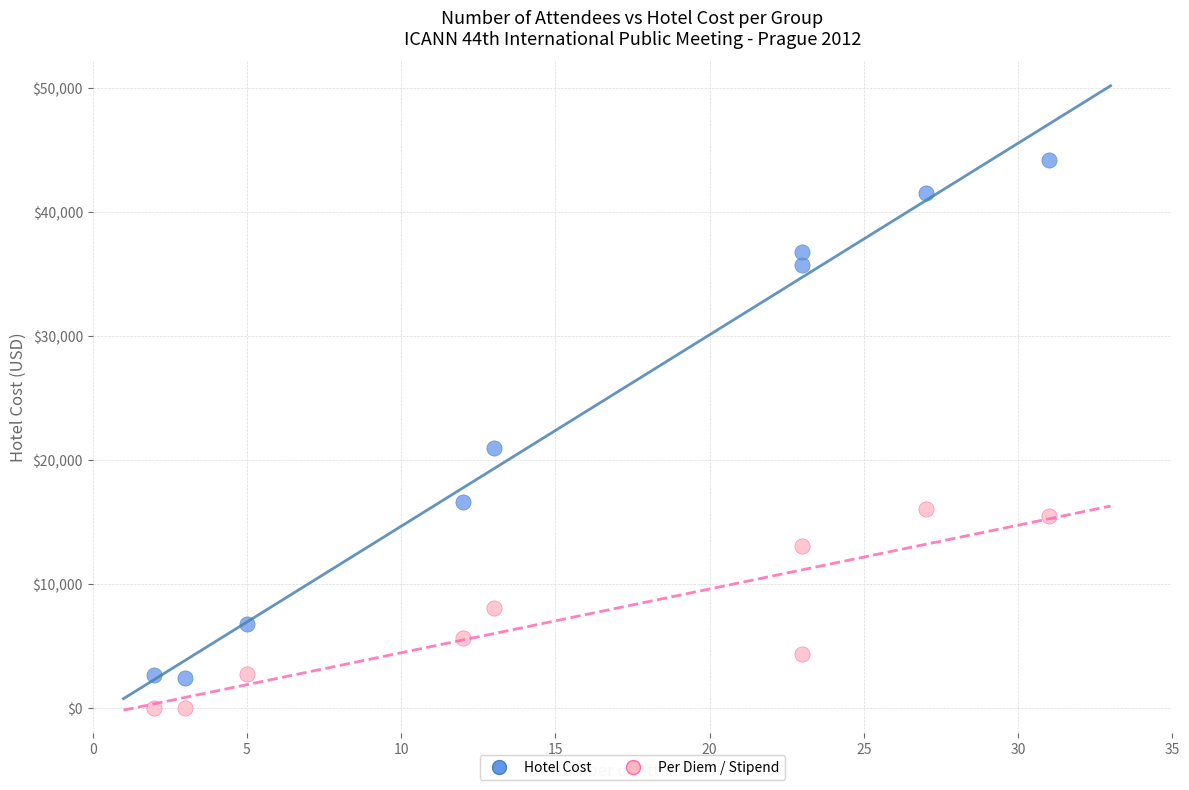

Across all data points, what is the range of X values (max minus min)?

29.0